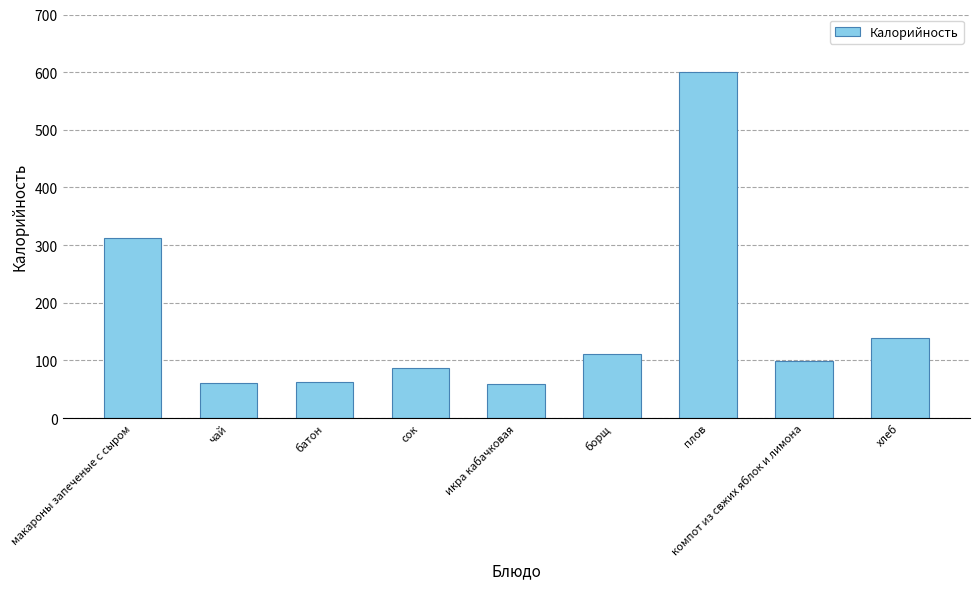

What is the approximate value at макароны запеченые с сыром?

312.0